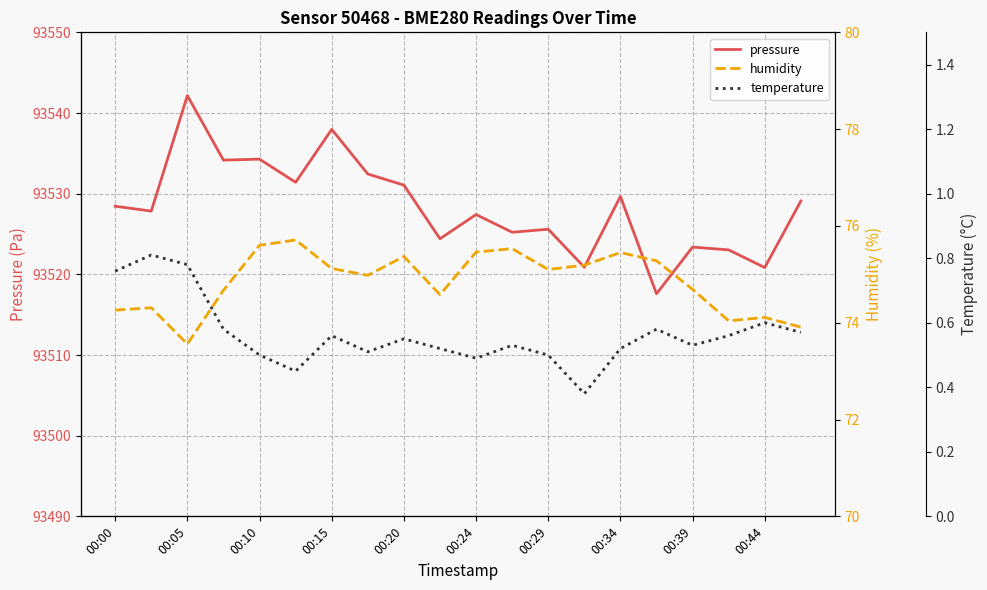

In temperature, how many points are lower than both neighbors (excluding endpoints)?

5